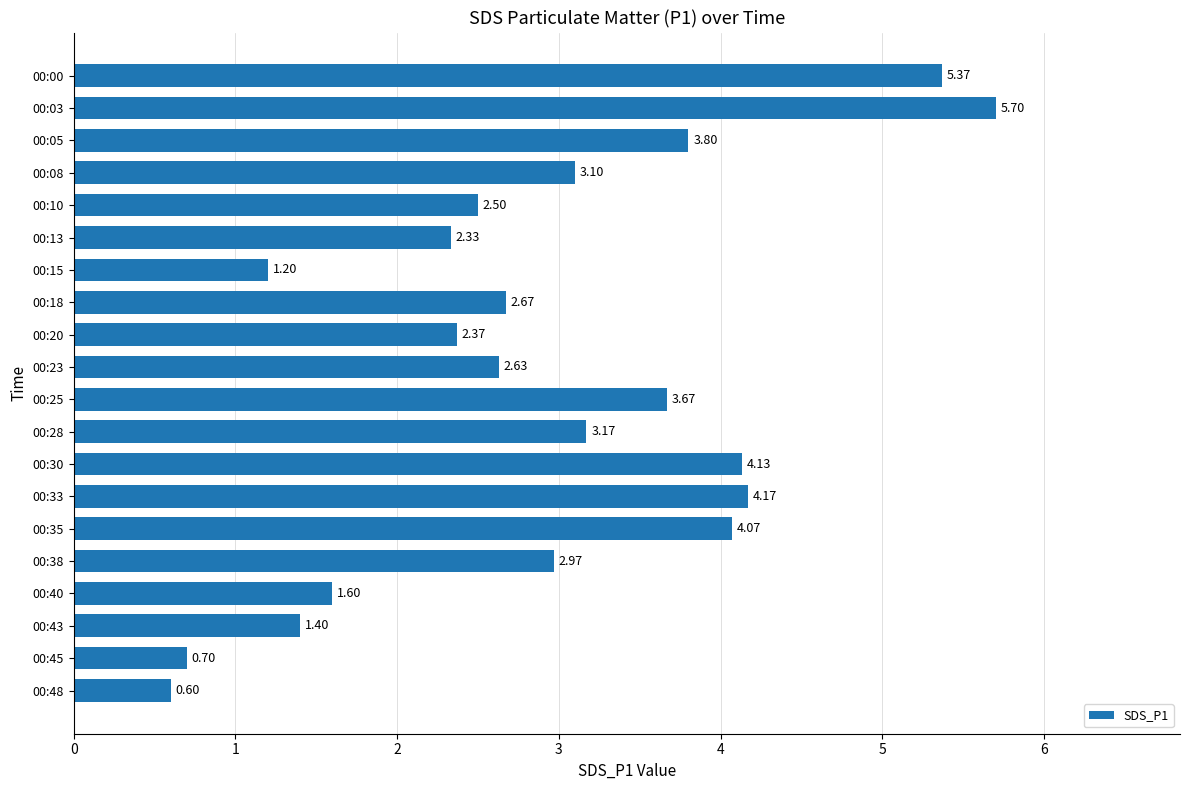

How many values are below 2?

5